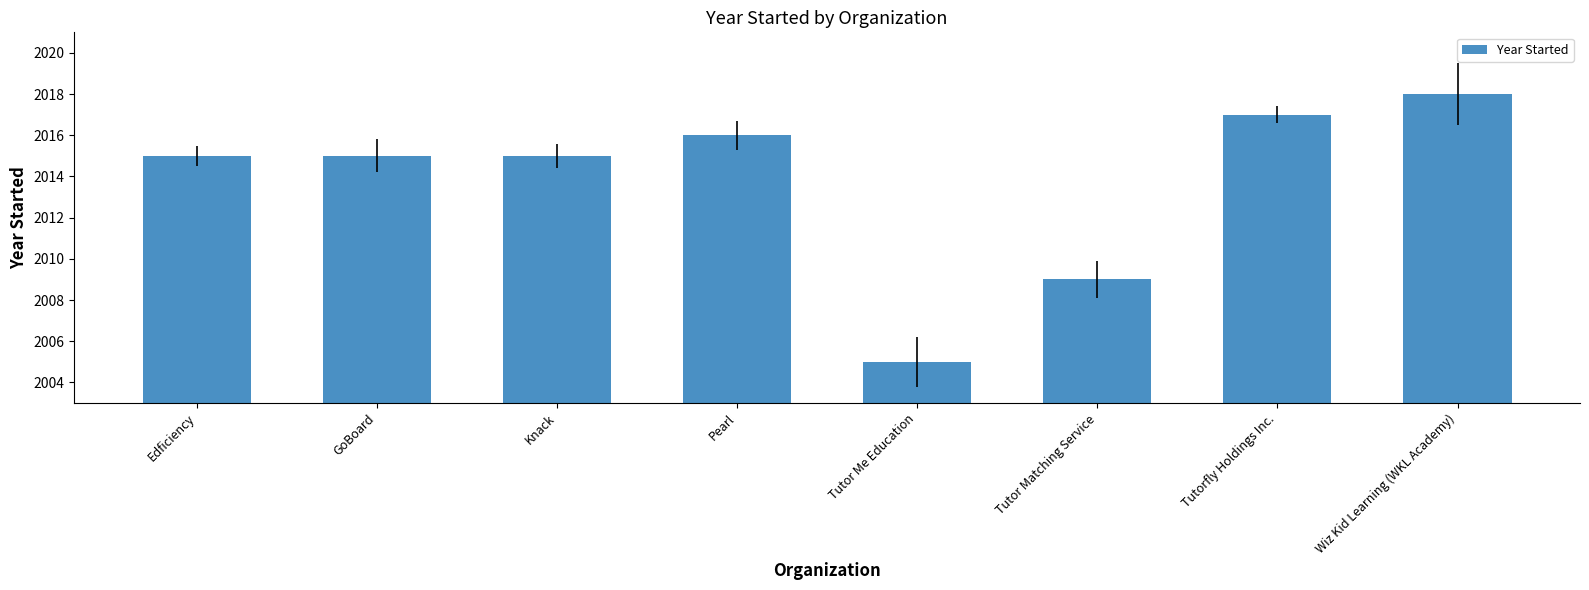

Count the number of data series in this chart.

1